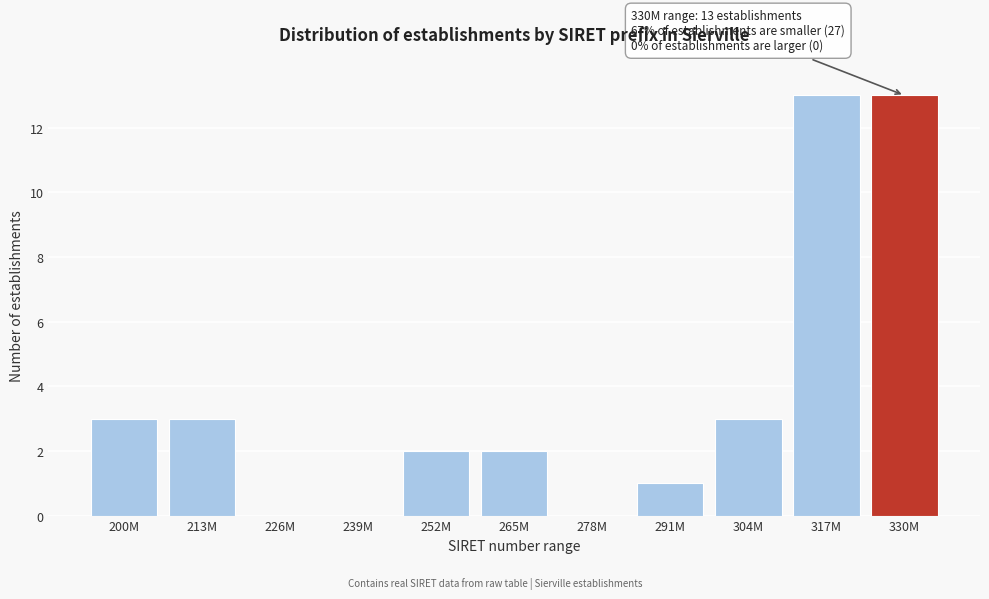

Reading left to right, extract all data points from this chart.

200M=3	213M=3	226M=0	239M=0	252M=2	265M=2	278M=0	291M=1	304M=3	317M=13	330M=13